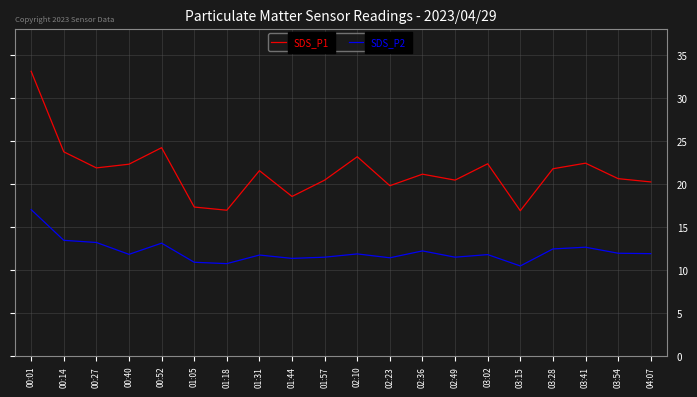

At which category is the sum across all series the highest?

00:01